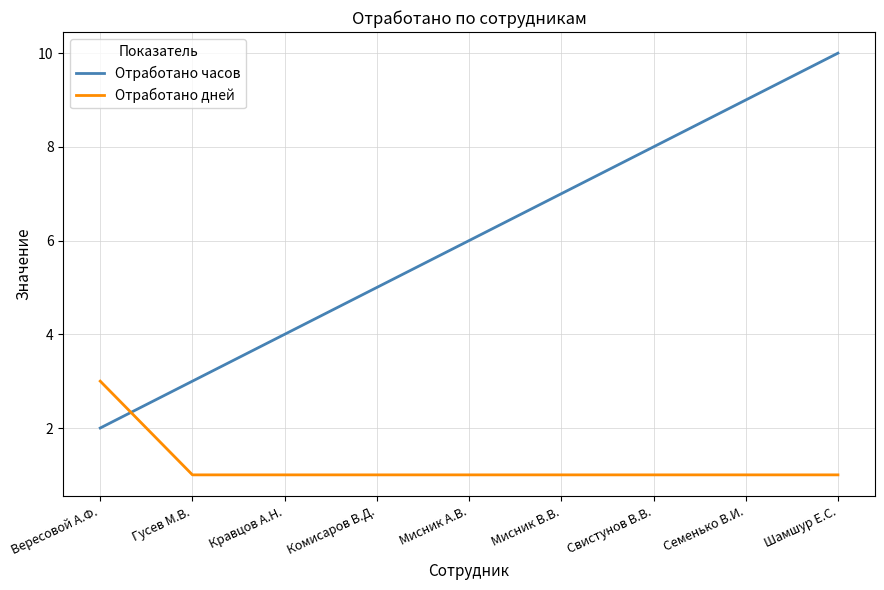

What is the difference between the maximum and minimum values in the Отработано дней series?

2